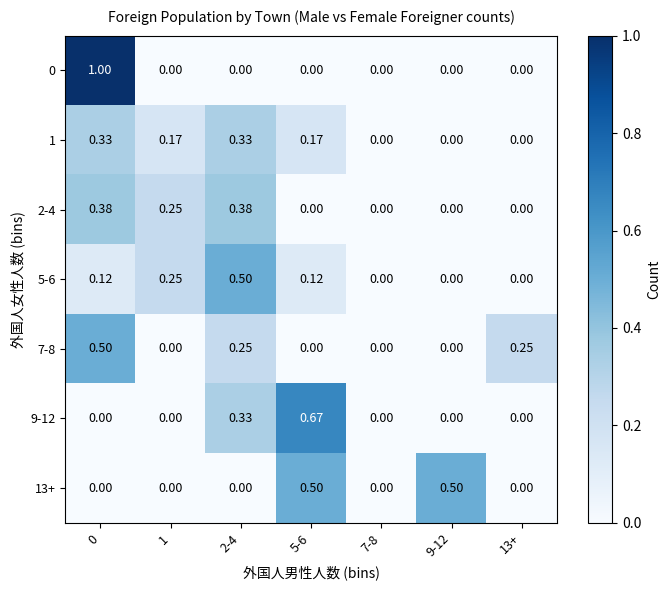

Is the value of 2-4 at 0 greater than the value of 1 at 9-12?

Yes